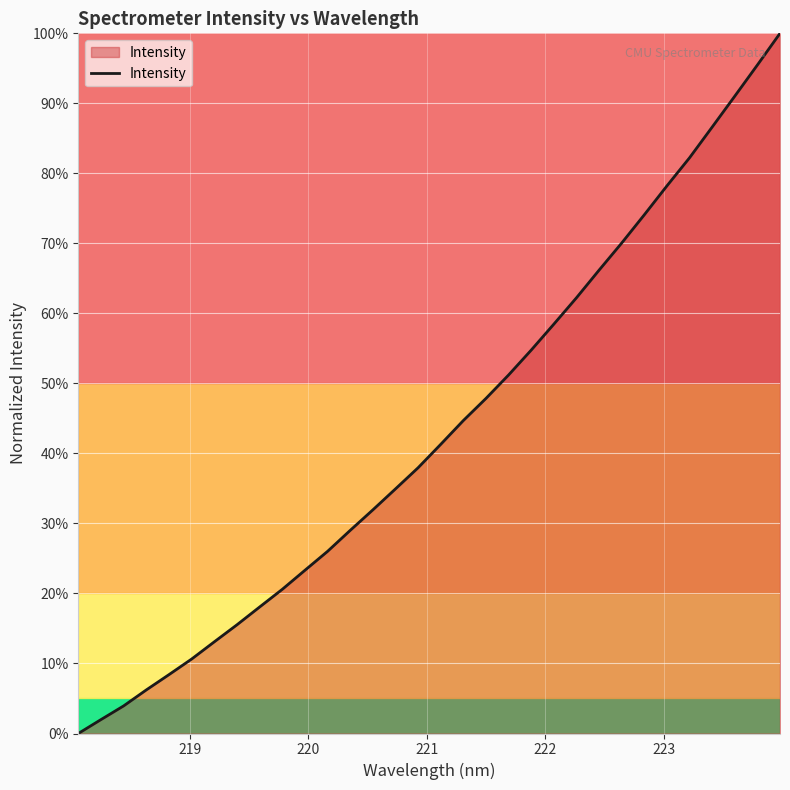

How many lines are shown in the chart?

1